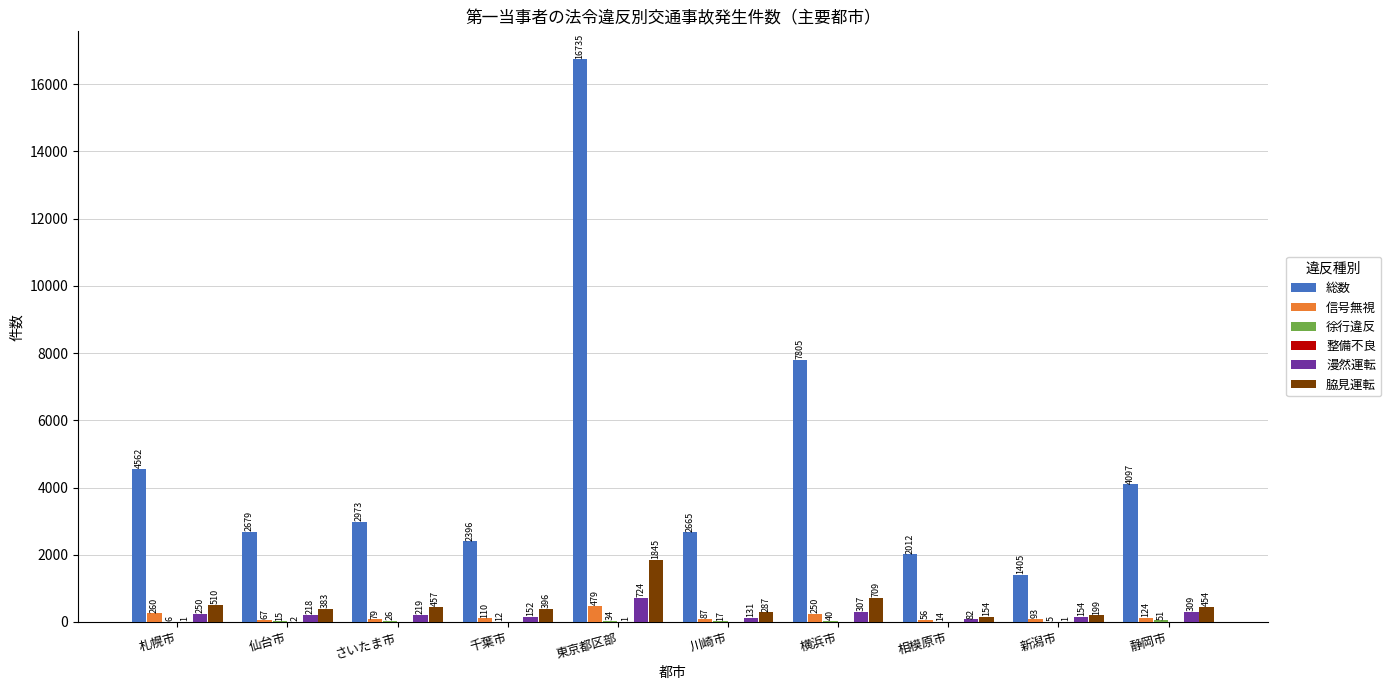

What is the total value across all series at 相模原市?

2318